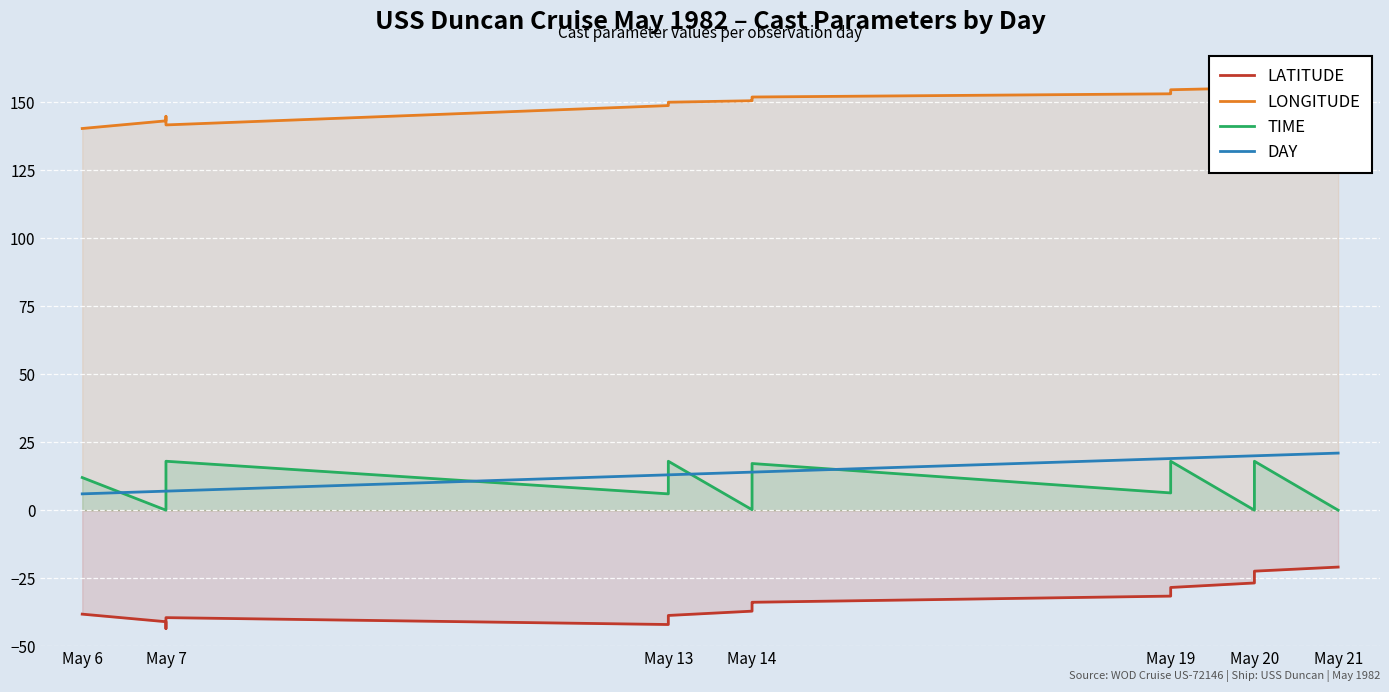

True or false: TIME has more than 0 points higher than both neighbors.

True